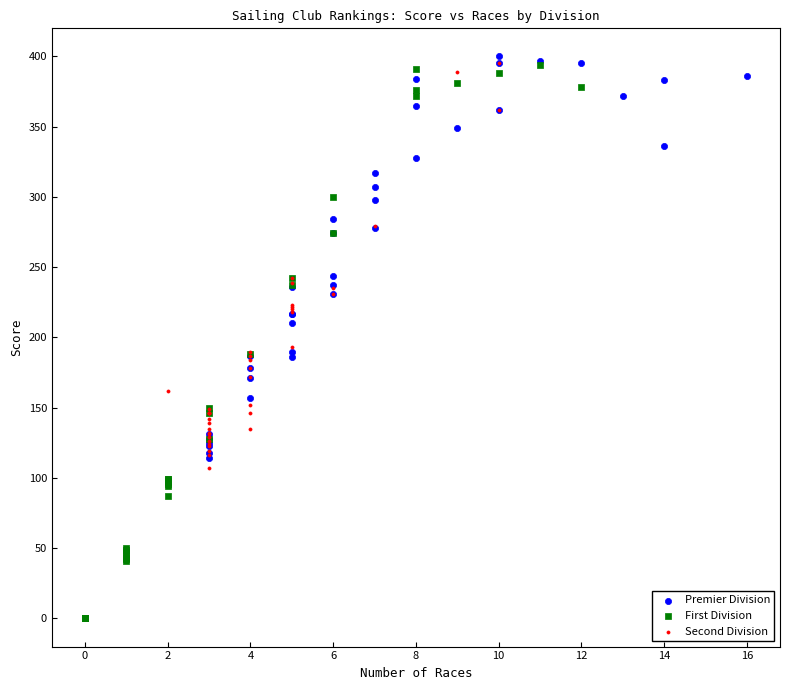

Which series reaches the minimum Y coordinate?

First Division